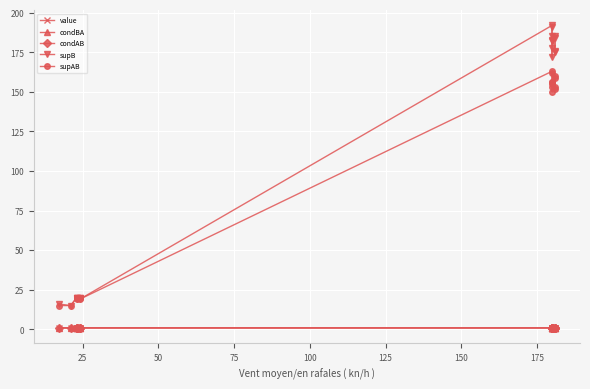

How many interior local valleys does the value series have?

4